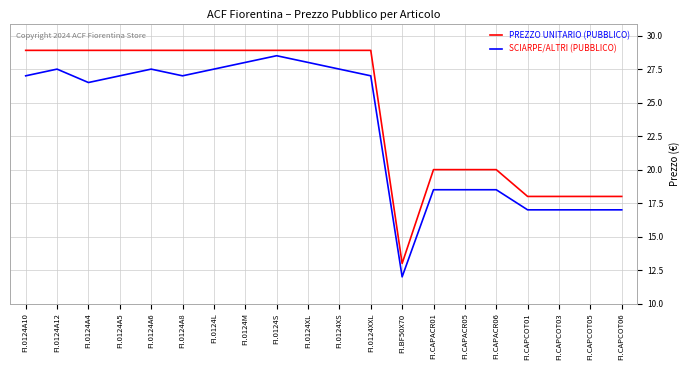

What is the spread (max minus min) of values at FI.0124S?

0.4